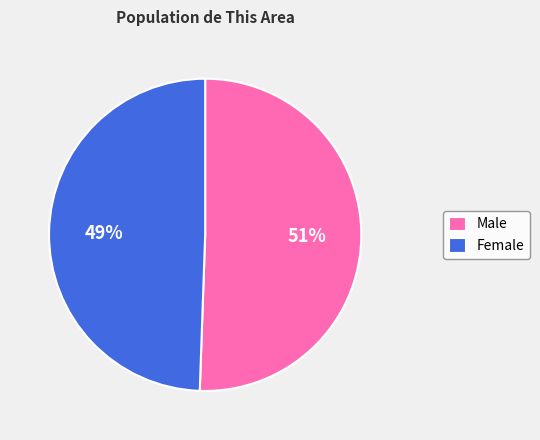

To the nearest percent, what is the combined percentage of Female and Male?

100%